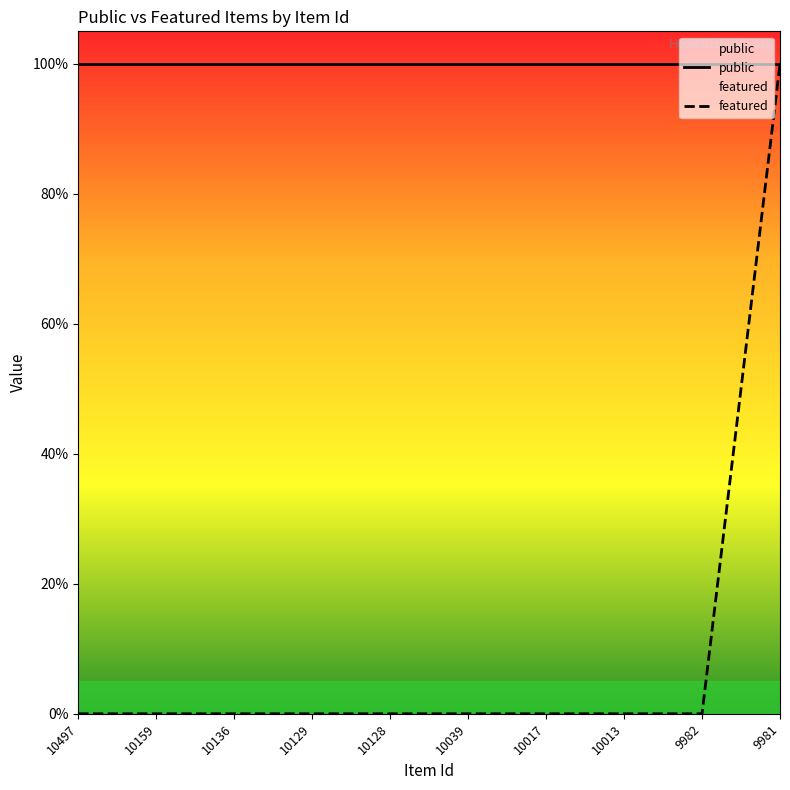

How many values are between 0 and 1?

10